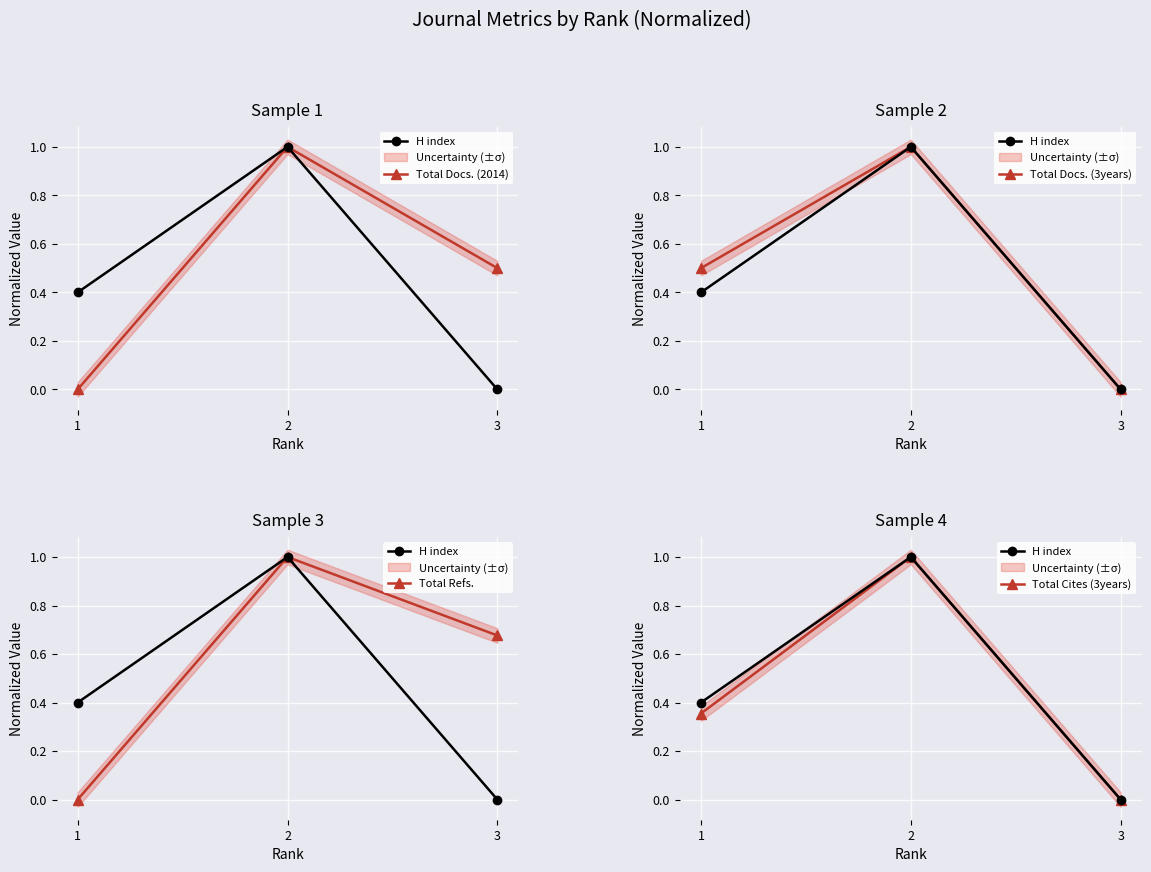

What is the maximum value shown in the chart?

1.0